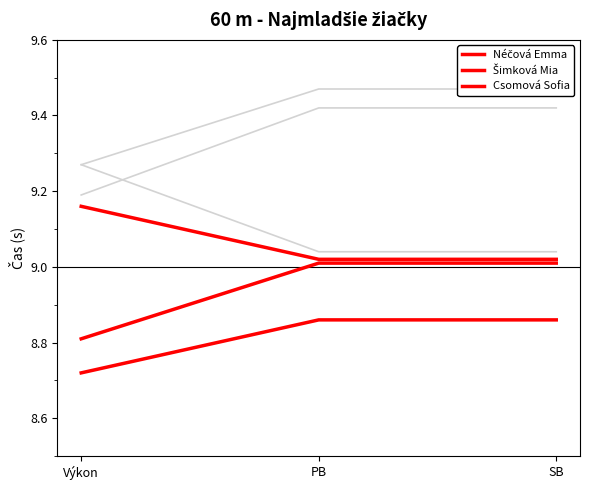

Is the value of Šimková Mia at PB greater than the value of Csomová Sofia at PB?

No